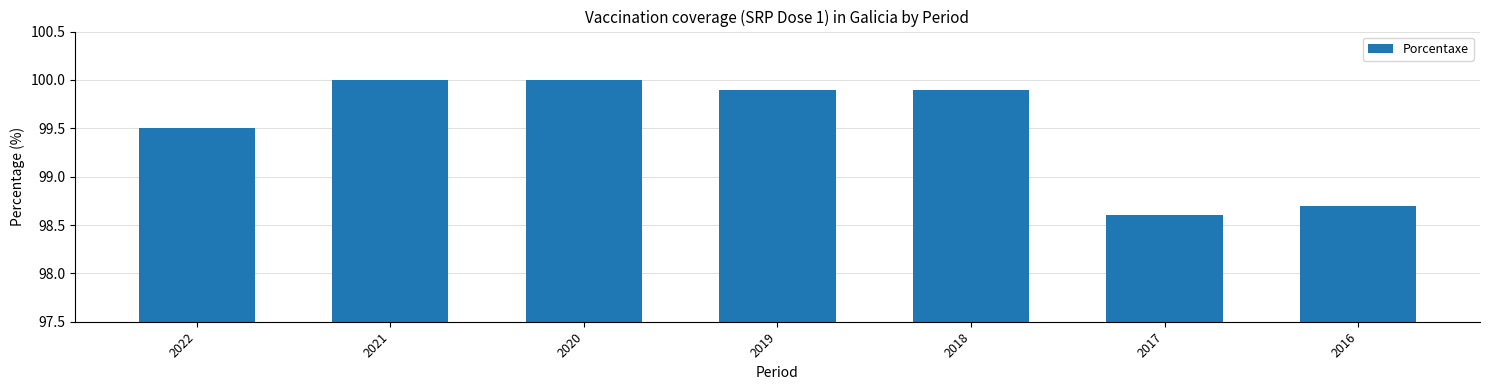

True or false: the data shows 98.6 at 2017.

True